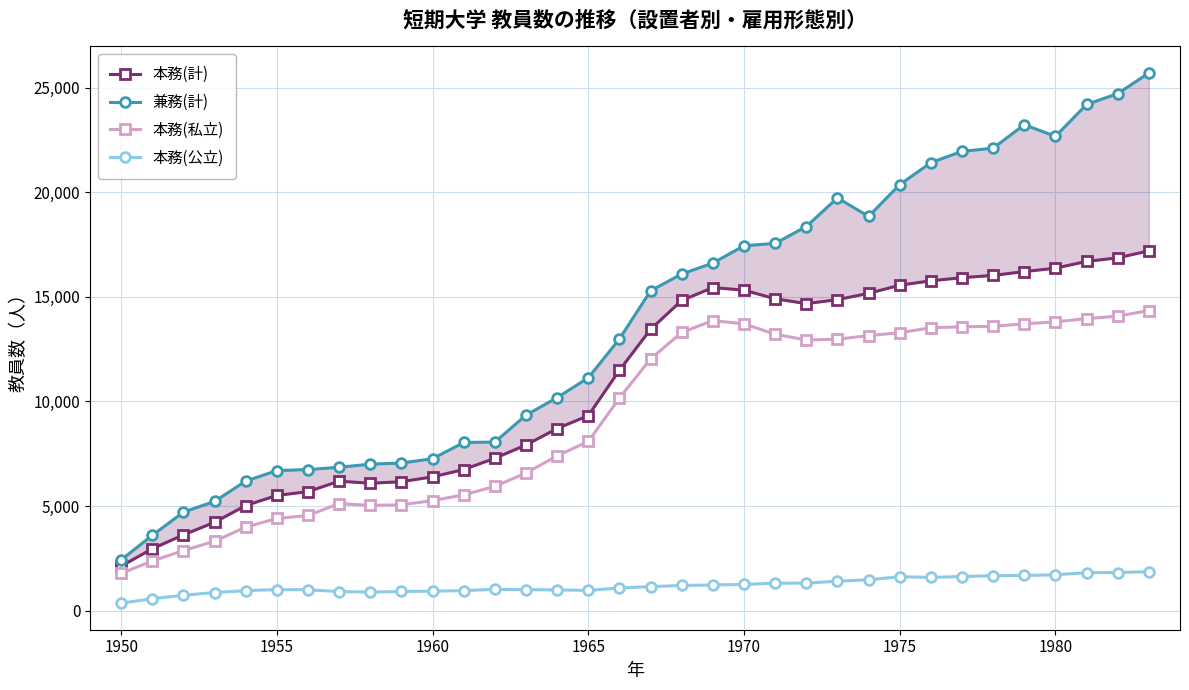

What are all the series names shown in the legend?

本務(計), 兼務(計), 本務(私立), 本務(公立)